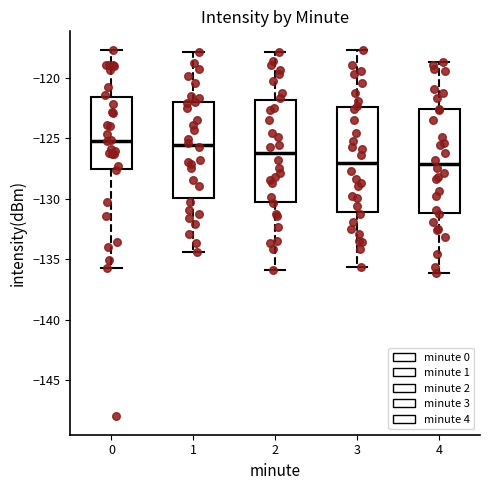

Where does the upper whisker of the box at x = 1 end on the y-axis? The values are not printed on the chart, so give them approximately, as read against the axis.

-118.0